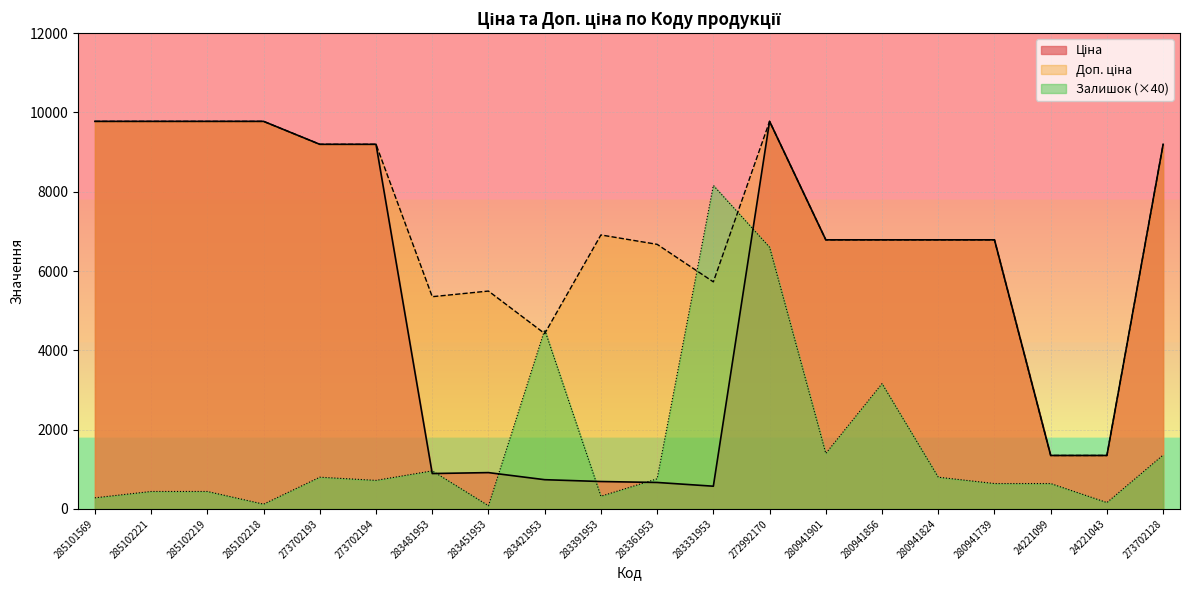

Reading right to left, what are all the values shown in this chart?

Ціна: 9196.3	1347.9	1347.9	6787.1	6787.1	6787.1	6787.1	9775.5	572.7	667.4	691.0	737.2	915.8	892.2	9196.3	9196.3	9775.5	9775.5	9775.5	9775.5
Доп. ціна: 9196.3	1348.0	1348.0	6787.1	6787.1	6787.1	6787.1	9775.5	5727.0	6673.6	6910.3	4423.0	5495.0	5353.1	9196.3	9196.3	9775.5	9775.5	9775.5	9775.5
Залишок: 1360.0	160.0	640.0	640.0	800.0	3160.0	1400.0	6600.0	8160.0	760.0	320.0	4520.0	80.0	960.0	720.0	800.0	120.0	440.0	440.0	280.0